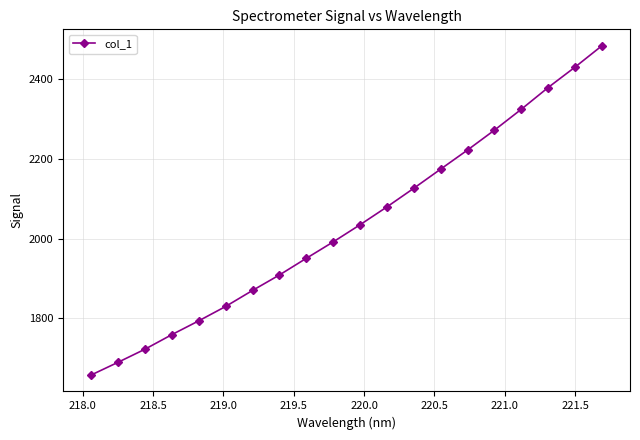

What is the value of the 20th point from the left?

2484.2